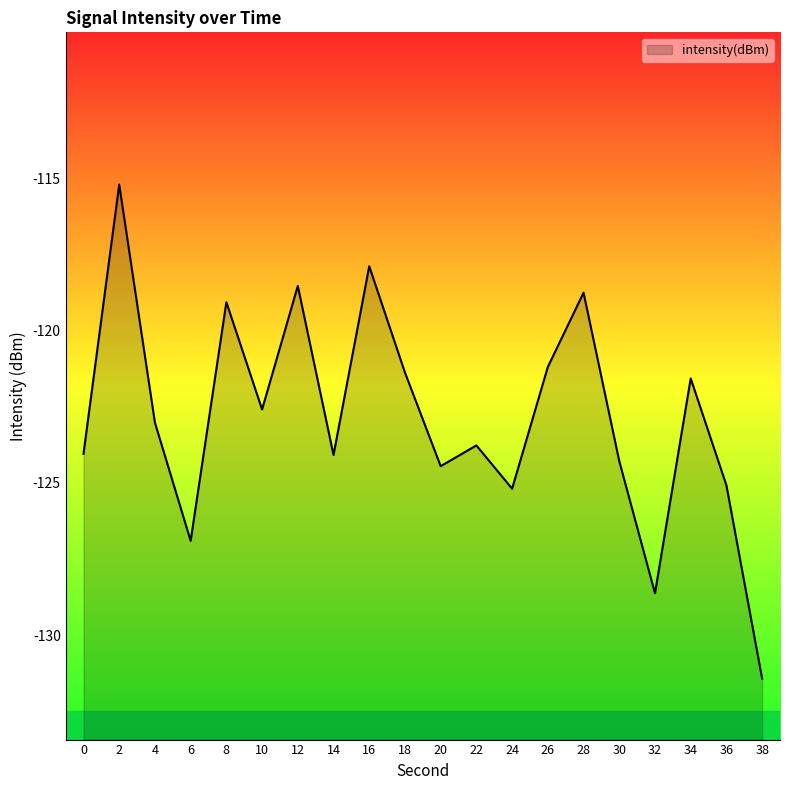

What is the sum of all values?

-2457.1